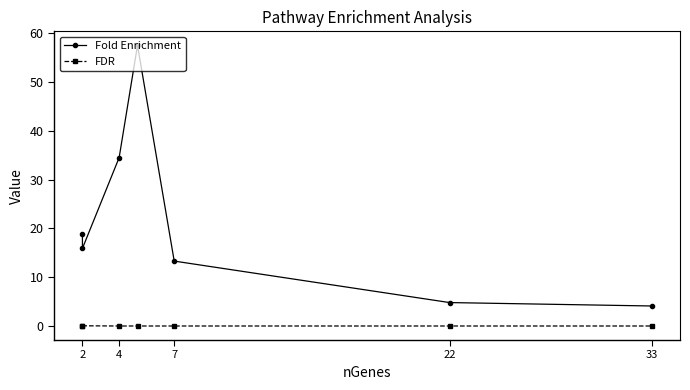

Which series has the widest spread of values?

Fold Enrichment